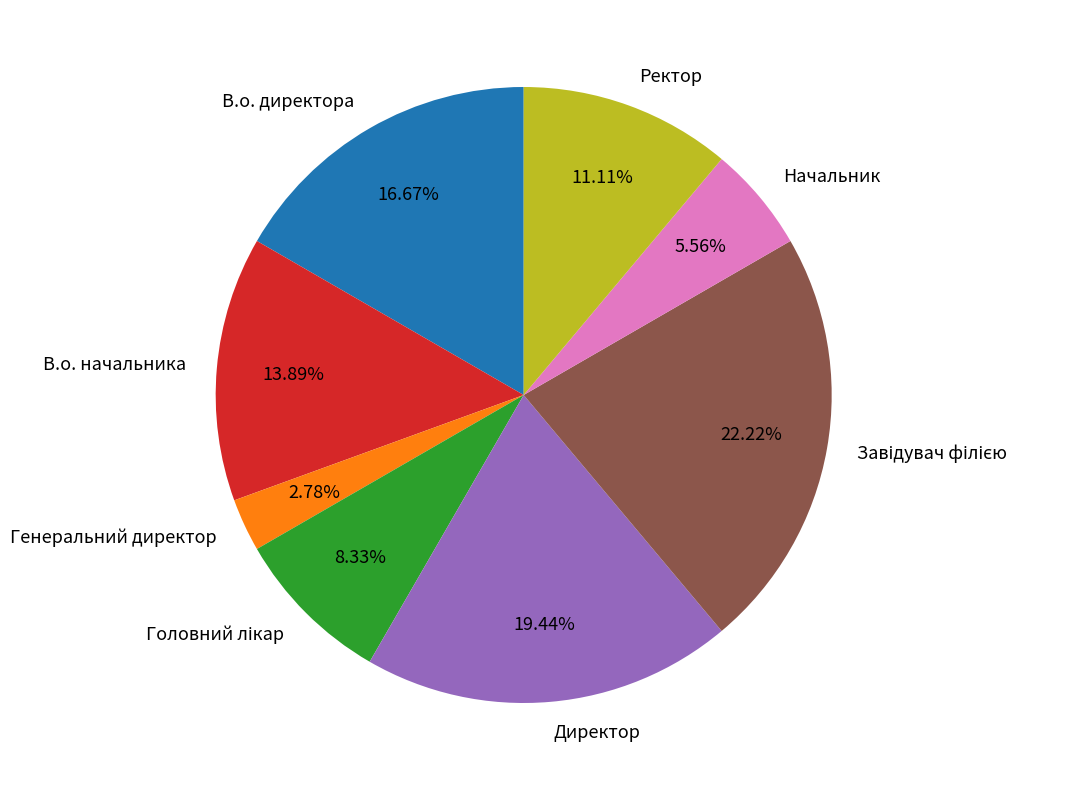

Does В.о. начальника represent more than half of the total?

No